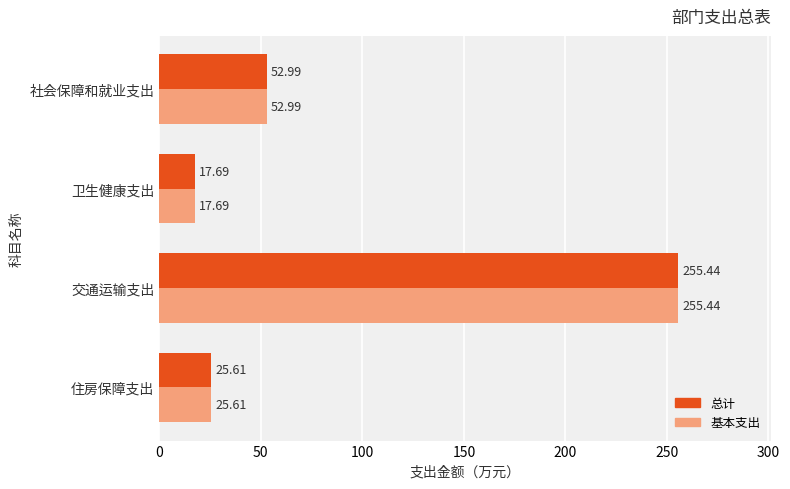

Is the value of 基本支出 at 住房保障支出 greater than the value of 总计 at 卫生健康支出?

Yes